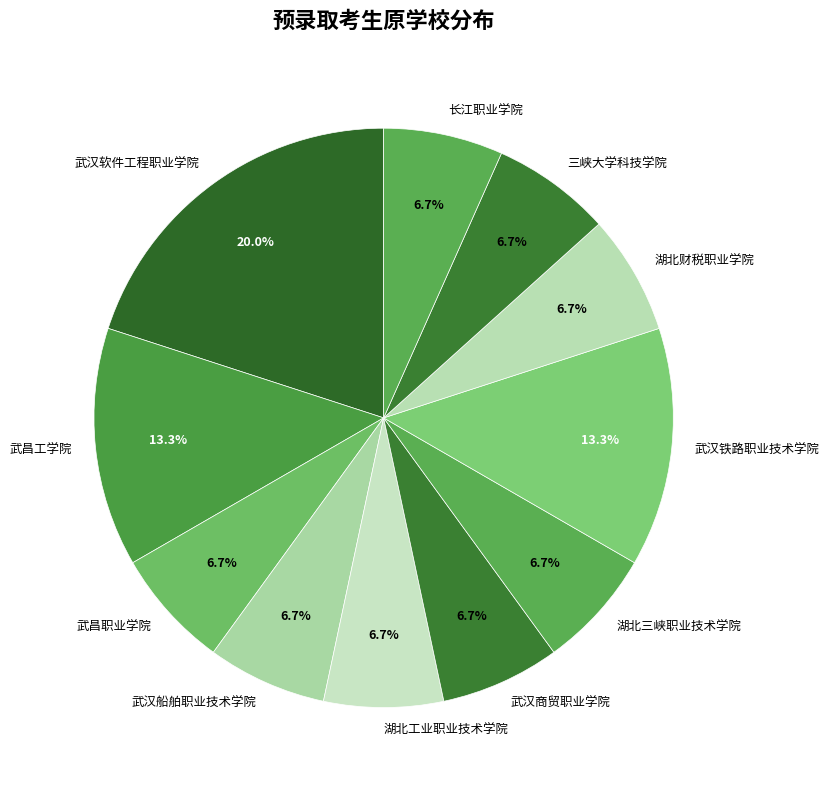

What is the largest slice in the pie chart?

武汉软件工程职业学院